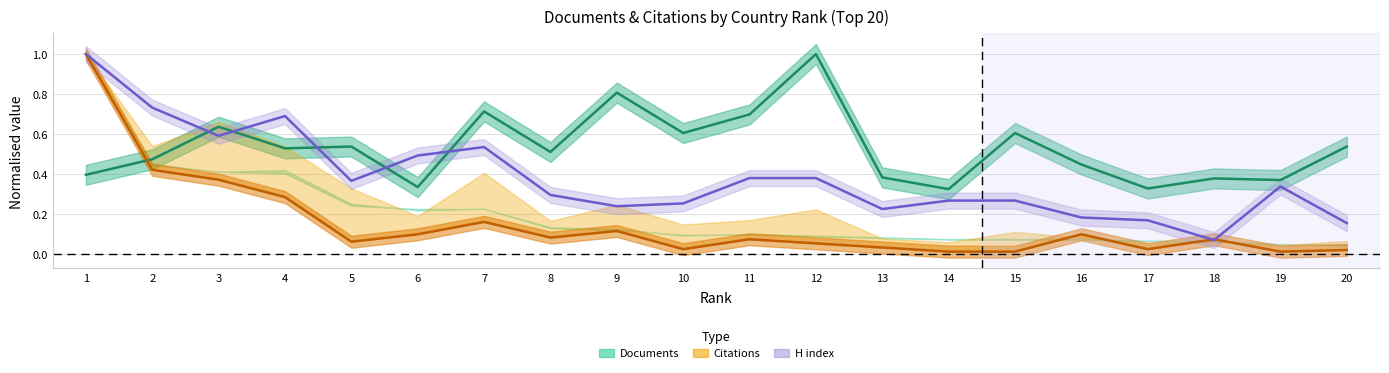

The value of Citations per document at 6 is 0.3. True or false?

True